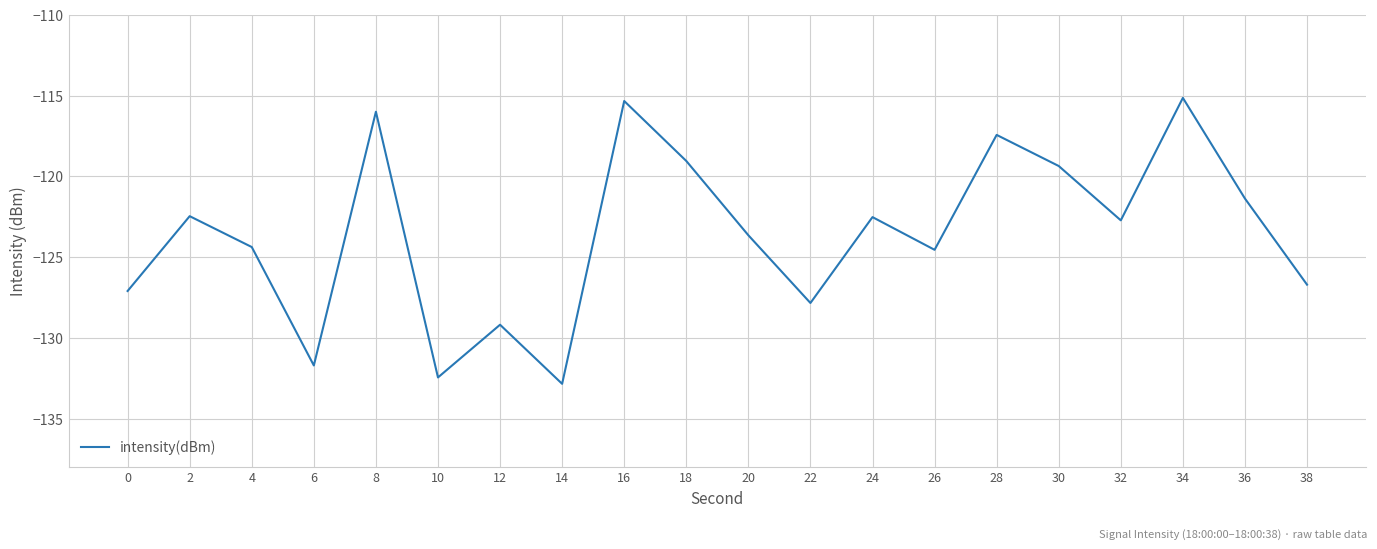

Does the chart have visible grid lines?

Yes